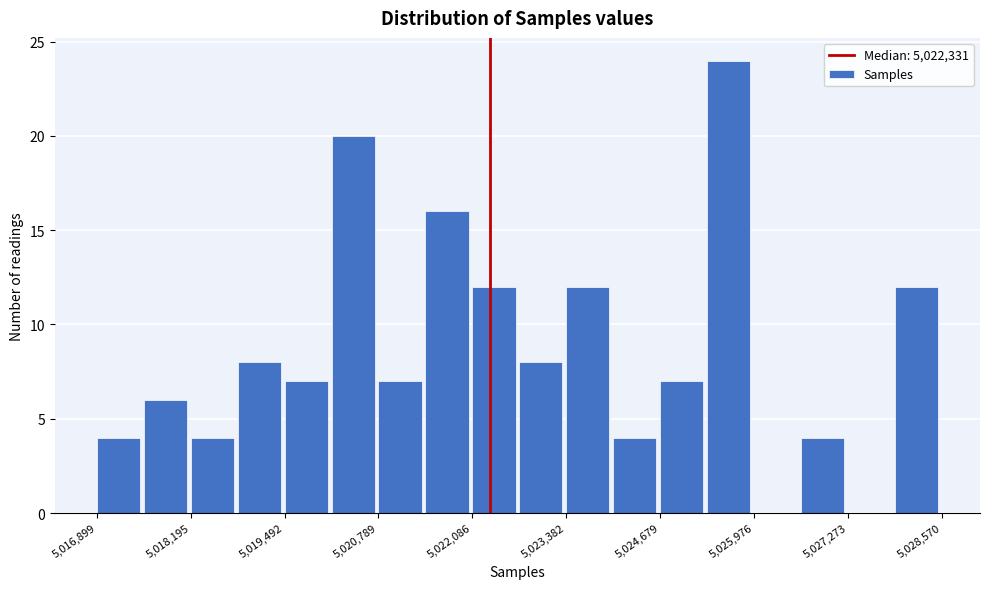

Around what value on the x-axis is the tallest bar? Give the approximate position of its centre, as read against the axis.

5025600